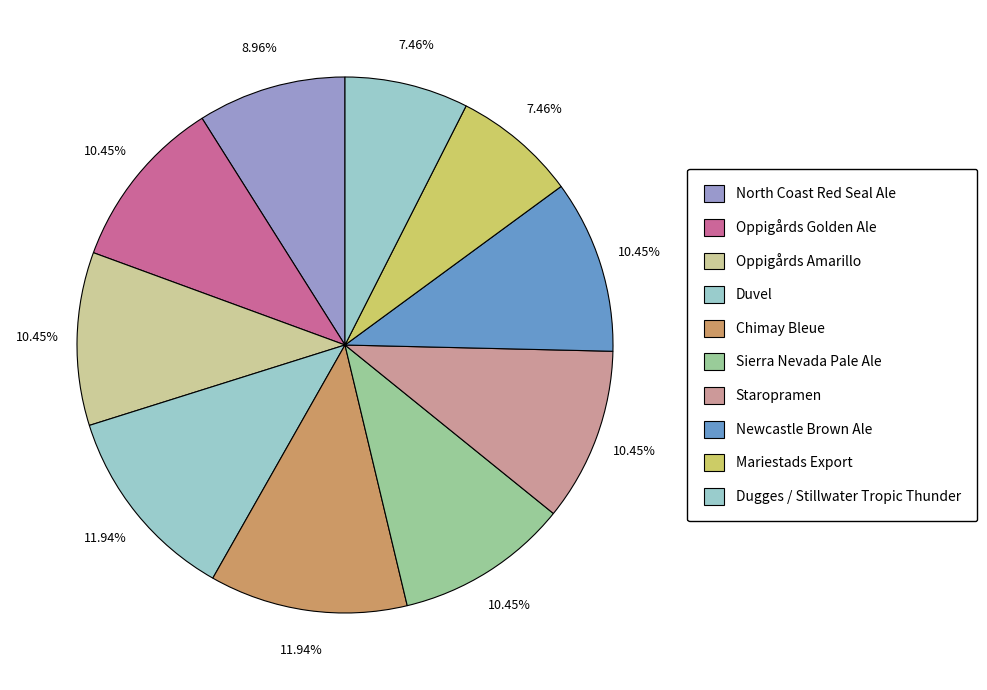

How many segments does this pie chart have?

10